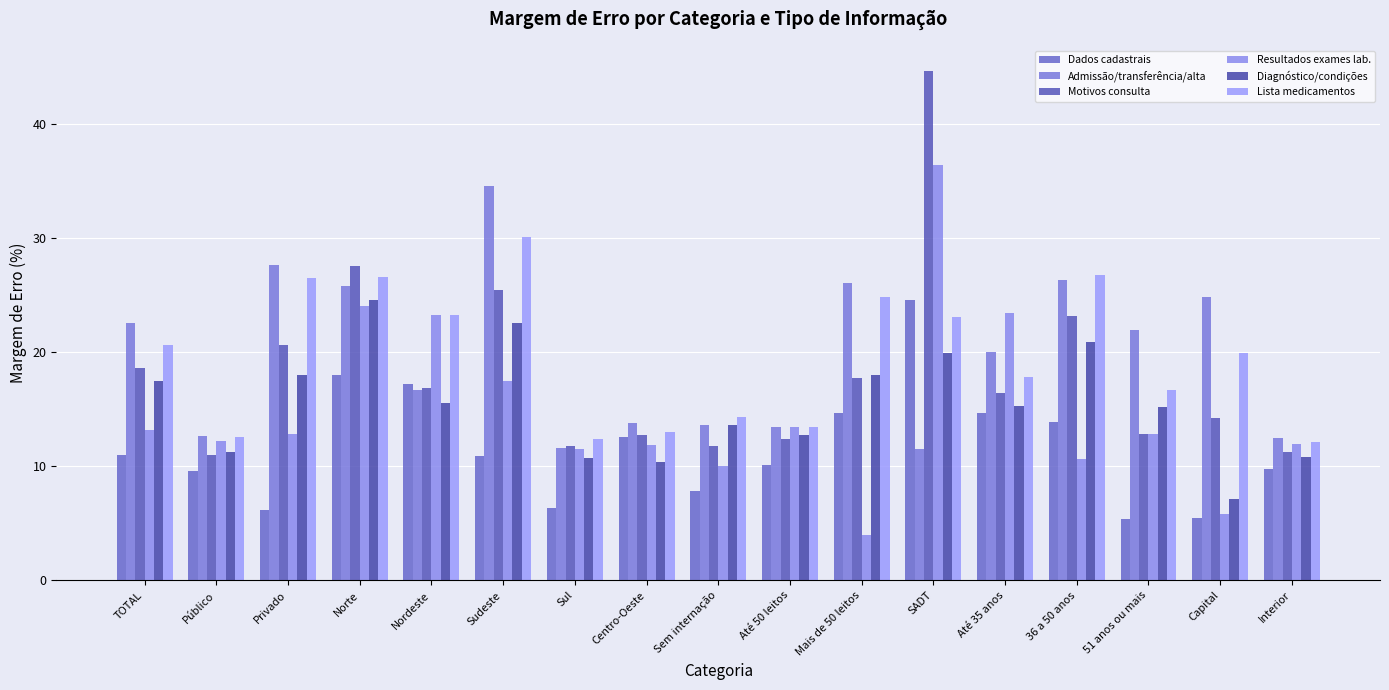

Reading left to right, list all the values displayed in this chart.

Dados cadastrais: TOTAL=11.0	Público=9.6	Privado=6.2	Norte=18.0	Nordeste=17.2	Sudeste=10.9	Sul=6.4	Centro-Oeste=12.6	Sem internação=7.8	Até 50 leitos=10.1	Mais de 50 leitos=14.6	SADT=24.6	Até 35 anos=14.7	36 a 50 anos=13.9	51 anos ou mais=5.4	Capital=5.4	Interior=9.7
Admissão/transferência/alta: TOTAL=22.6	Público=12.7	Privado=27.7	Norte=25.8	Nordeste=16.7	Sudeste=34.6	Sul=11.6	Centro-Oeste=13.8	Sem internação=13.6	Até 50 leitos=13.5	Mais de 50 leitos=26.1	SADT=11.5	Até 35 anos=20.0	36 a 50 anos=26.3	51 anos ou mais=22.0	Capital=24.8	Interior=12.5
Motivos consulta: TOTAL=18.6	Público=11.0	Privado=20.6	Norte=27.6	Nordeste=16.9	Sudeste=25.5	Sul=11.8	Centro-Oeste=12.8	Sem internação=11.8	Até 50 leitos=12.4	Mais de 50 leitos=17.7	SADT=44.6	Até 35 anos=16.4	36 a 50 anos=23.2	51 anos ou mais=12.8	Capital=14.2	Interior=11.3
Resultados exames lab.: TOTAL=13.2	Público=12.2	Privado=12.8	Norte=24.0	Nordeste=23.3	Sudeste=17.5	Sul=11.5	Centro-Oeste=11.9	Sem internação=10.1	Até 50 leitos=13.5	Mais de 50 leitos=4.0	SADT=36.4	Até 35 anos=23.5	36 a 50 anos=10.7	51 anos ou mais=12.8	Capital=5.8	Interior=12.0
Diagnóstico/condições: TOTAL=17.4	Público=11.3	Privado=18.0	Norte=24.6	Nordeste=15.6	Sudeste=22.6	Sul=10.7	Centro-Oeste=10.4	Sem internação=13.7	Até 50 leitos=12.7	Mais de 50 leitos=18.0	SADT=19.9	Até 35 anos=15.3	36 a 50 anos=20.9	51 anos ou mais=15.2	Capital=7.2	Interior=10.9
Lista medicamentos: TOTAL=20.7	Público=12.6	Privado=26.6	Norte=26.6	Nordeste=23.3	Sudeste=30.1	Sul=12.4	Centro-Oeste=13.1	Sem internação=14.4	Até 50 leitos=13.4	Mais de 50 leitos=24.8	SADT=23.1	Até 35 anos=17.9	36 a 50 anos=26.7	51 anos ou mais=16.7	Capital=20.0	Interior=12.1